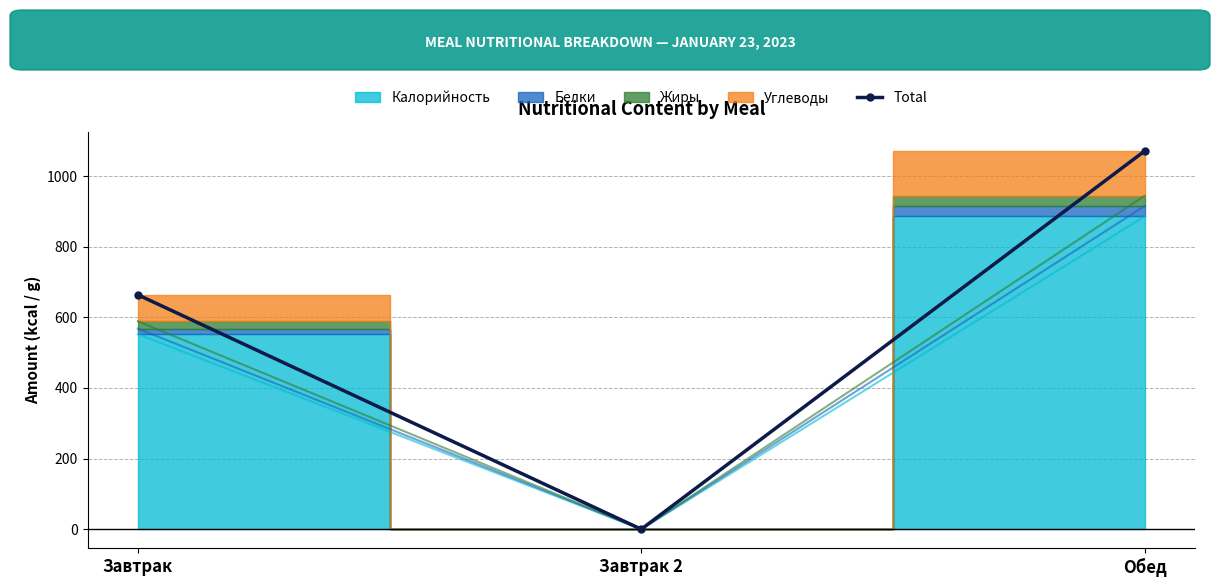

How many lines are shown in the chart?

1